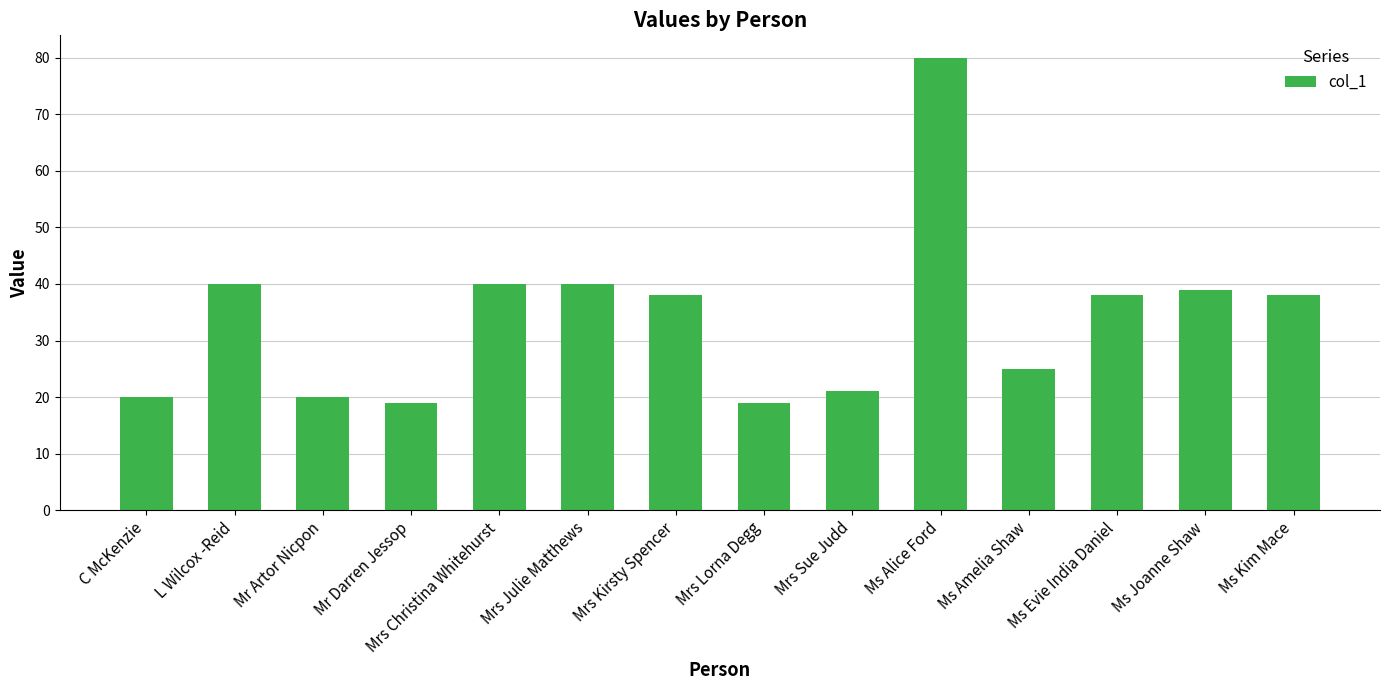

At which label does the data first exceed 38?

L Wilcox -Reid